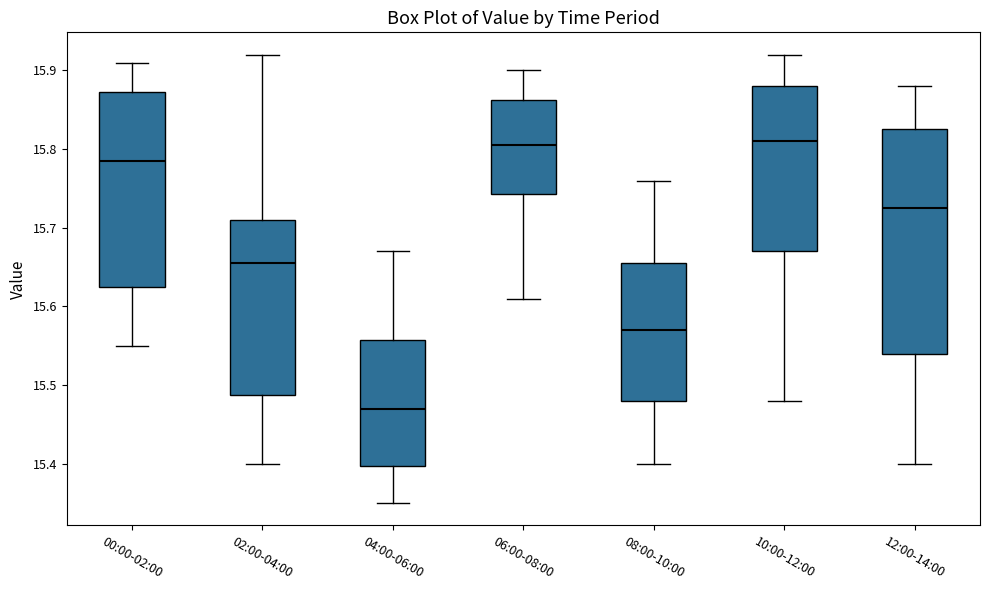

Reading left to right, transcribe this box plot: for each box, give where its median line is, the range the box spans, and where its two whiskers end, as read against the y-axis. The values are not printed on the chart, so give them approximately, as read against the axis.

00:00-02:00: median 15.79, box 15.63 to 15.87, whiskers 15.55 to 15.91
02:00-04:00: median 15.66, box 15.49 to 15.71, whiskers 15.40 to 15.92
04:00-06:00: median 15.47, box 15.40 to 15.56, whiskers 15.35 to 15.67
06:00-08:00: median 15.81, box 15.74 to 15.86, whiskers 15.61 to 15.90
08:00-10:00: median 15.57, box 15.48 to 15.66, whiskers 15.40 to 15.76
10:00-12:00: median 15.81, box 15.67 to 15.88, whiskers 15.48 to 15.92
12:00-14:00: median 15.73, box 15.54 to 15.83, whiskers 15.40 to 15.88